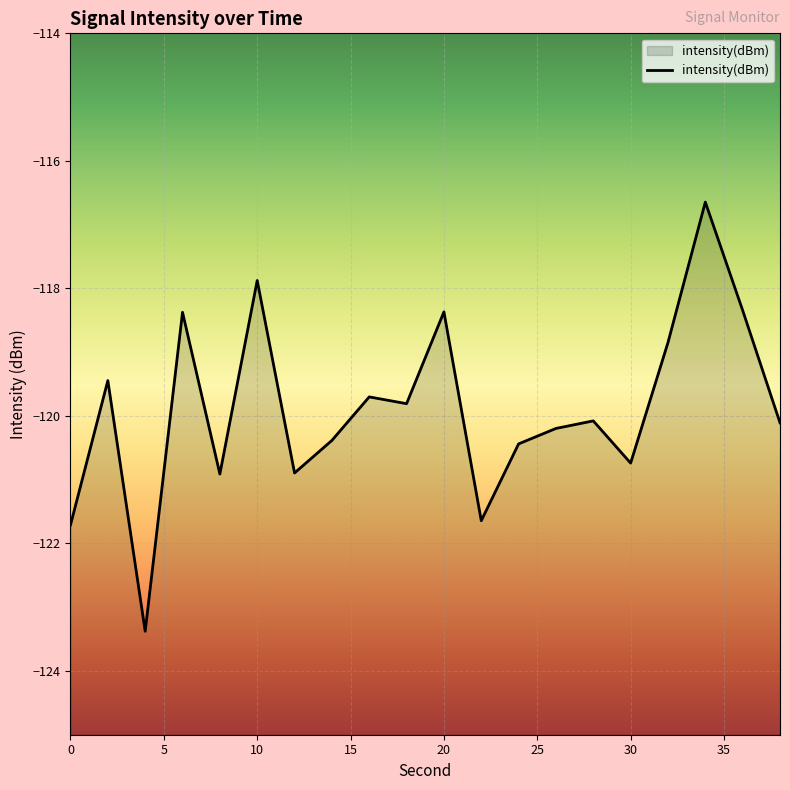

What is the difference between the maximum and minimum values?

6.7